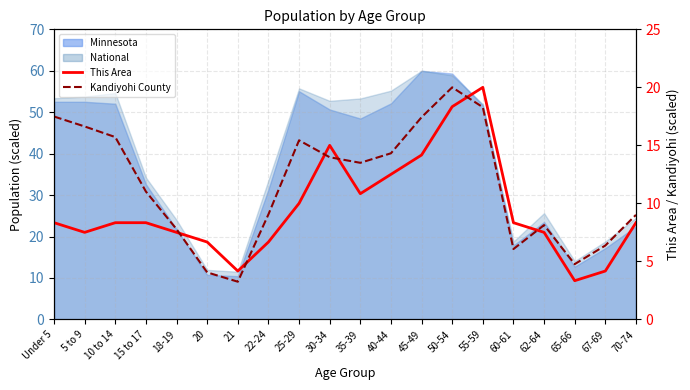

Where is the first local minimum for This Area?

5 to 9